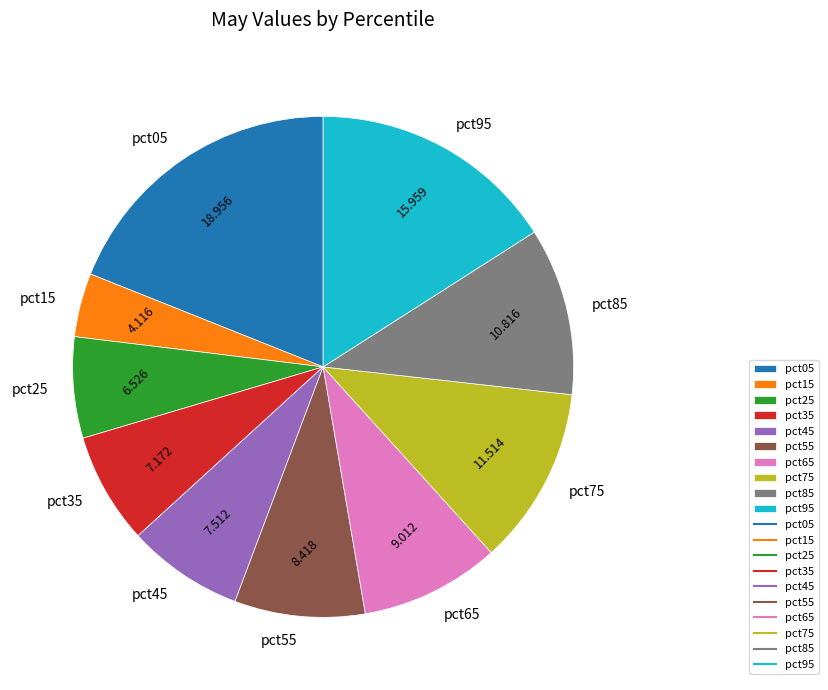

Is the sum of pct25 and pct95 greater than half?

No